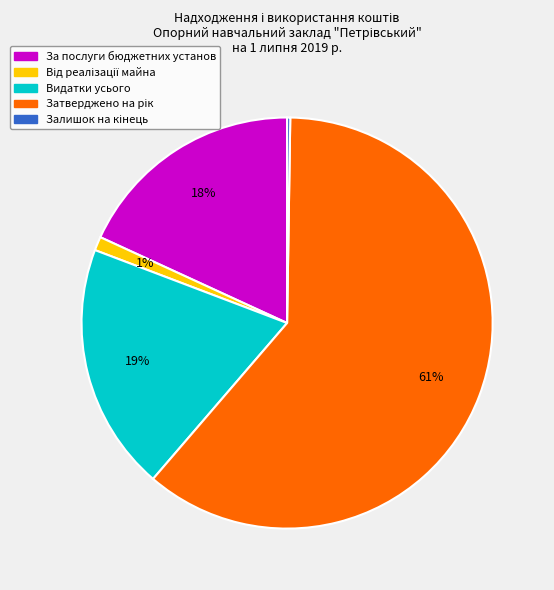

What percentage is the За послуги бюджетних установ slice, to the nearest percent?

18%